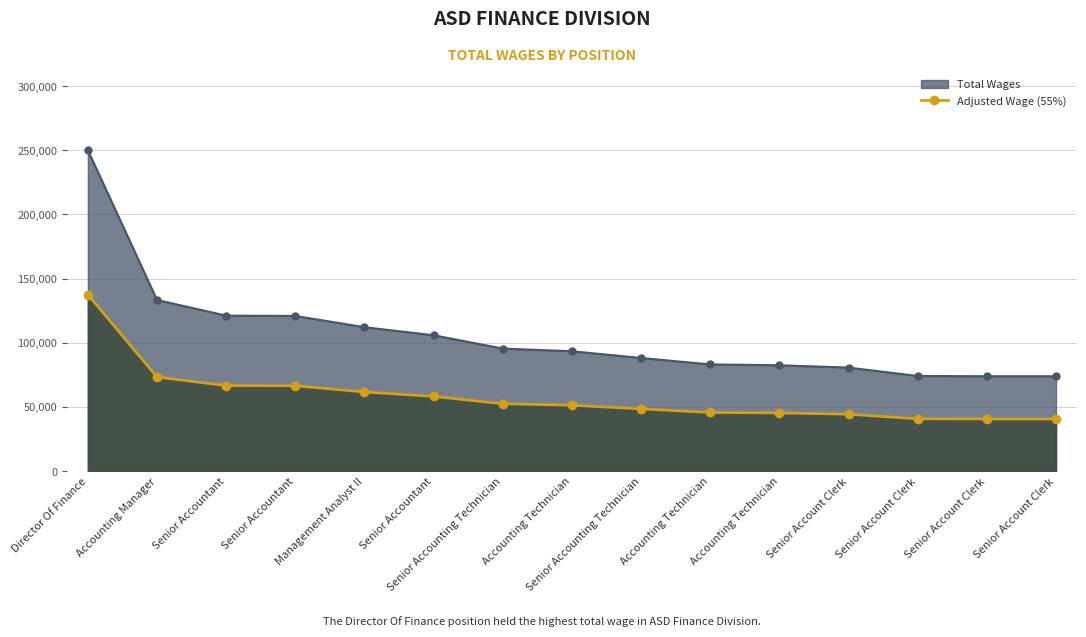

Where does the data first go above 51359?

Director Of Finance